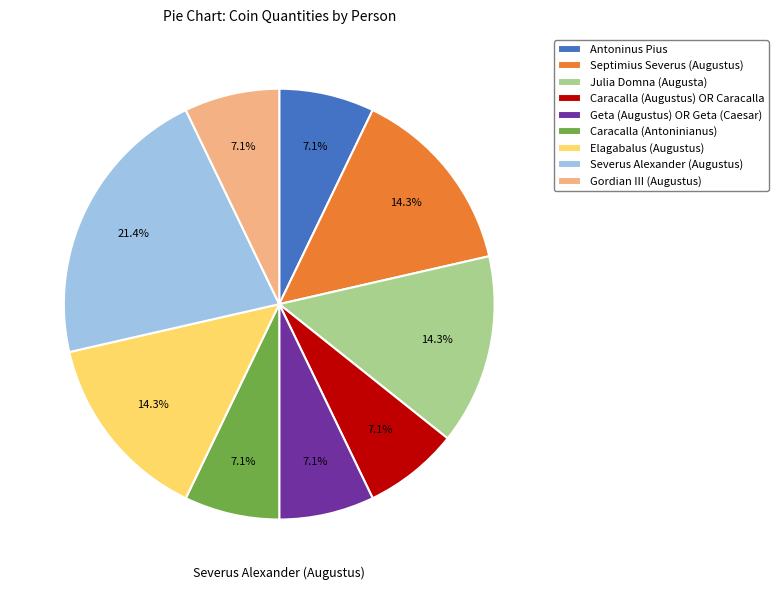

Count the number of slices in the pie.

9